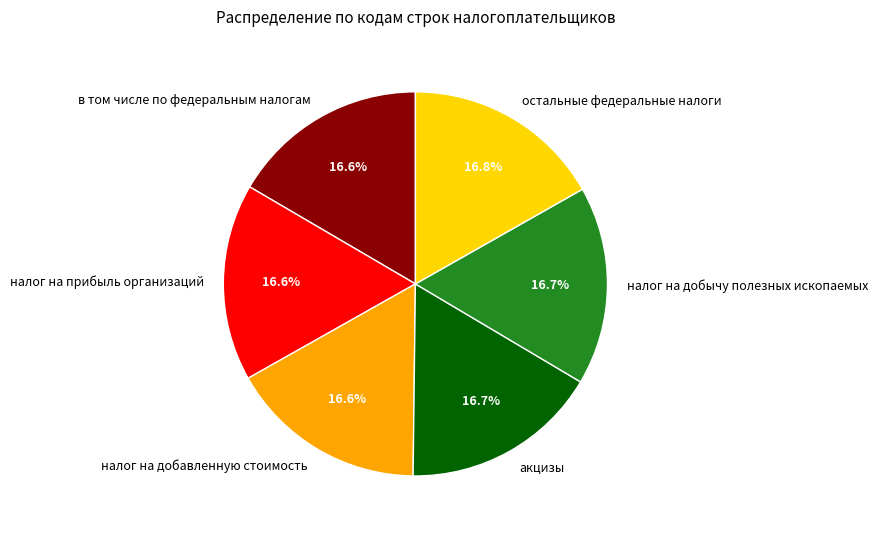

What percentage is the налог на добавленную стоимость slice, to the nearest percent?

17%